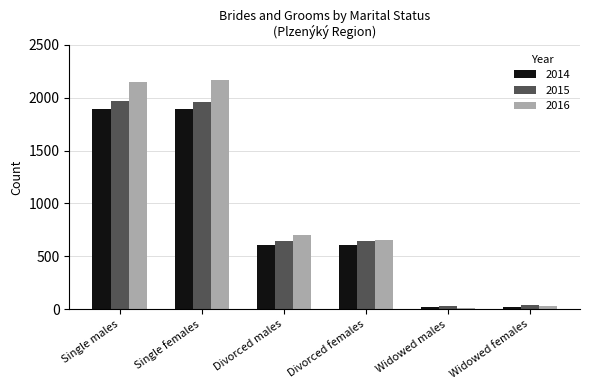

At how many categories does at least one series exceed 1834?

2